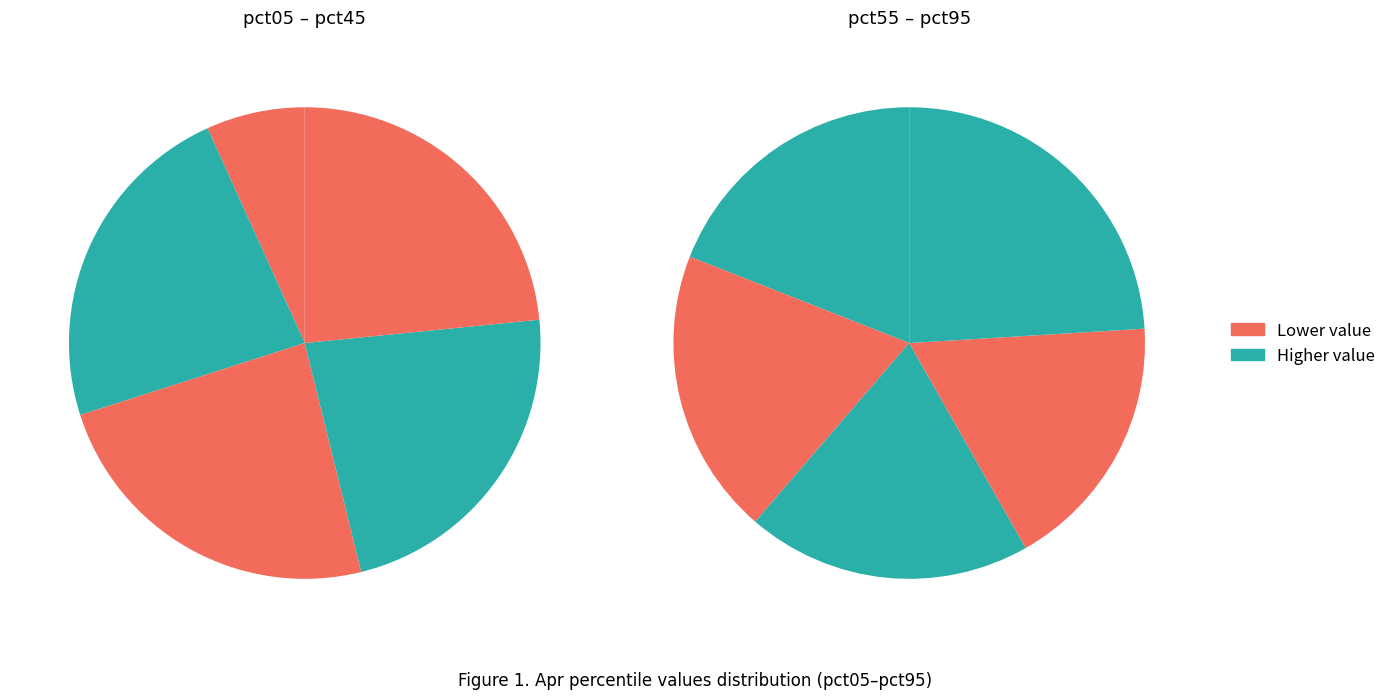

Rank the categories by value from lowest to highest.

pct05, pct35, pct15, pct45, pct85, pct25, pct55, pct75, pct65, pct95